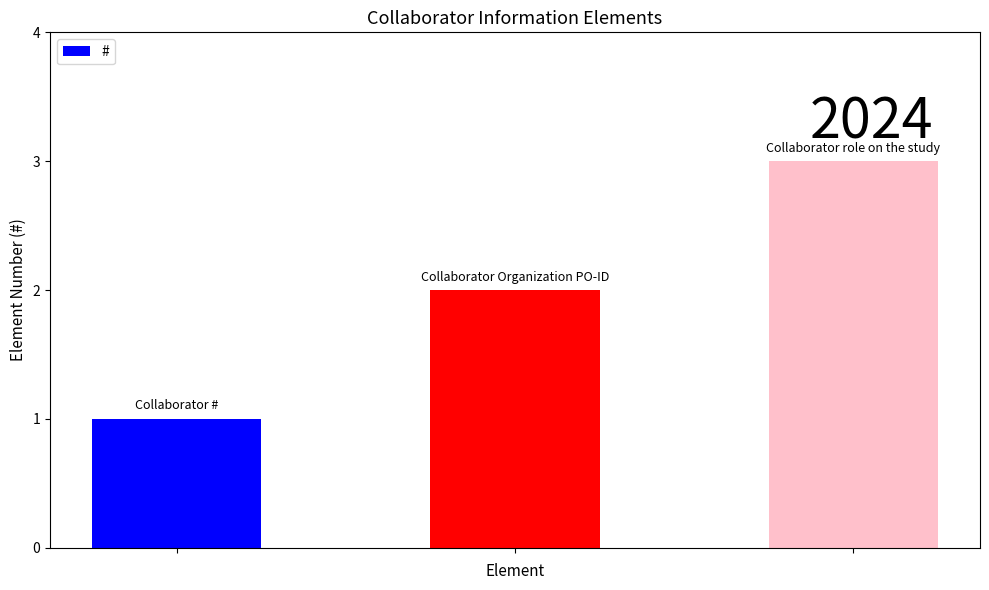

What is the average value?

2